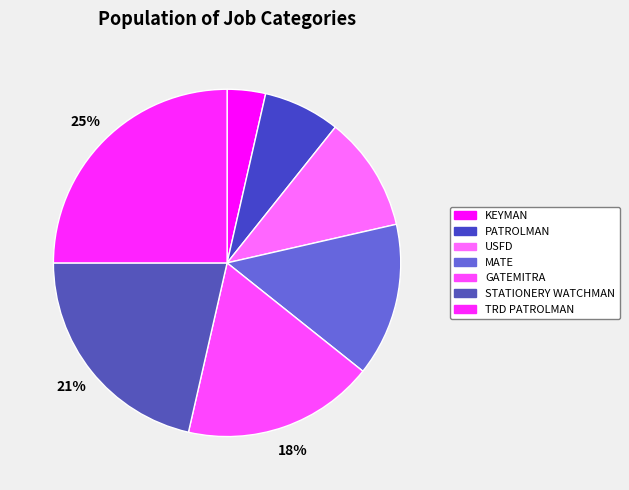

To the nearest percent, what percentage of the pie is MATE?

14%